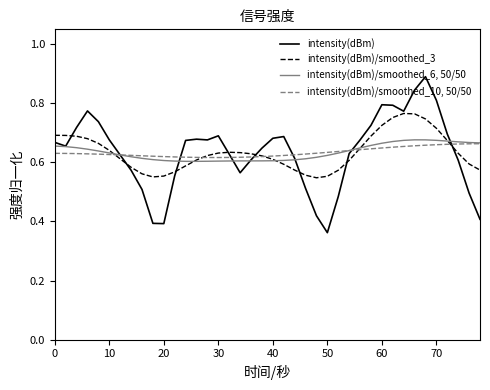

Rank the series by their maximum value, from highest to lowest.

intensity(dBm), intensity(dBm)/smoothed_3, intensity(dBm)/smoothed_6, 50/50, intensity(dBm)/smoothed_10, 50/50